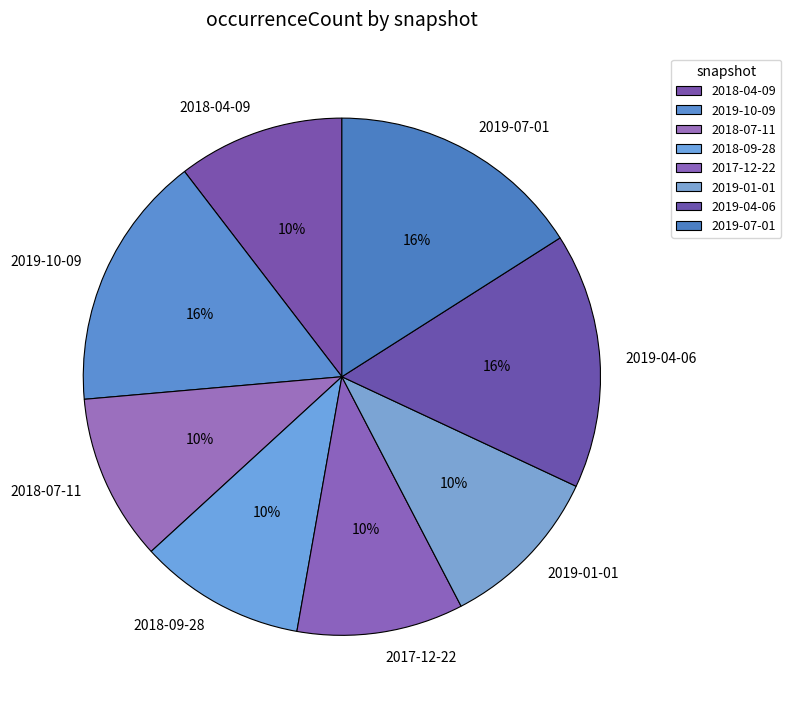

The 2018-09-28 slice represents 2% of the pie. True or false?

False